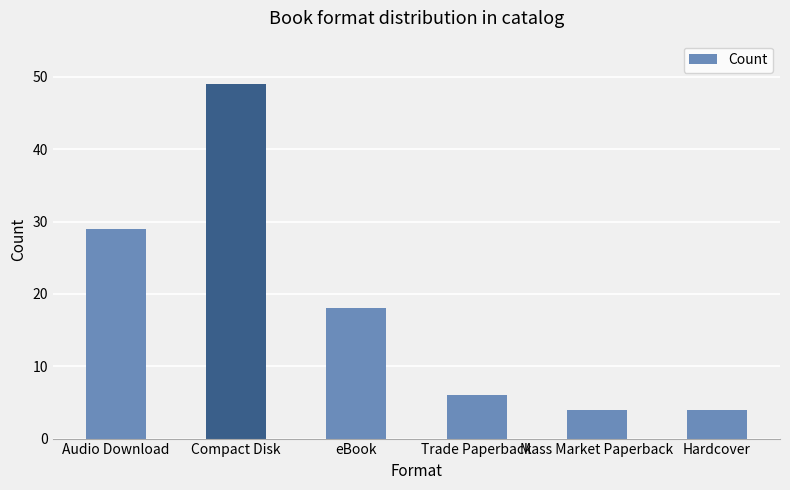

What is the minimum value shown in the chart?

4